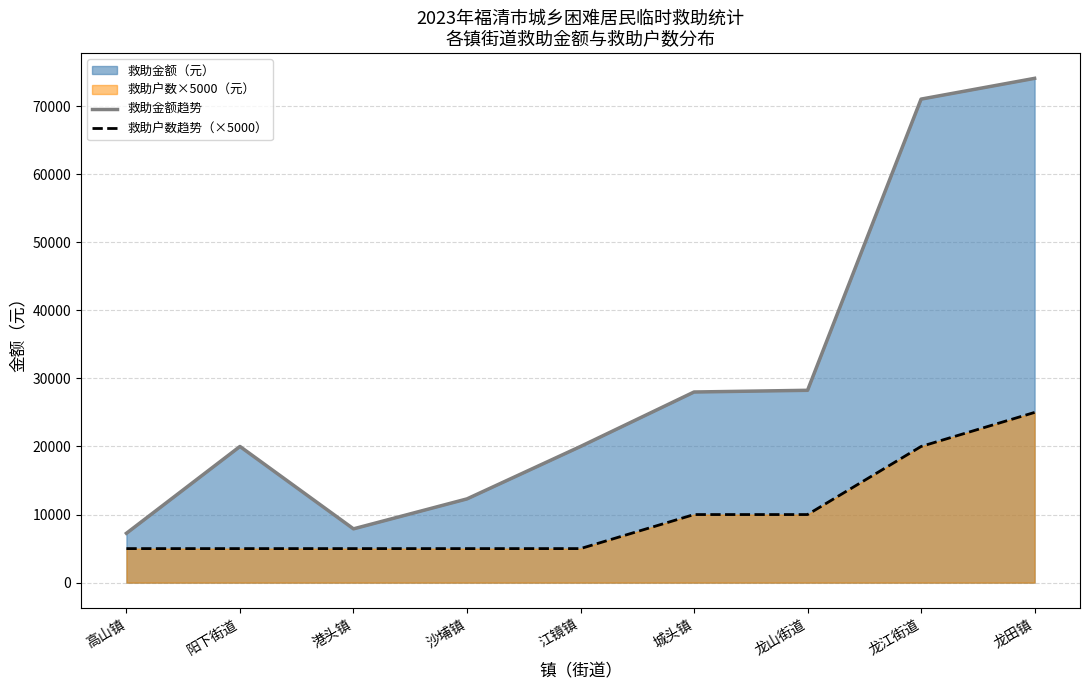

Does the chart display data point markers on the line(s)?

No